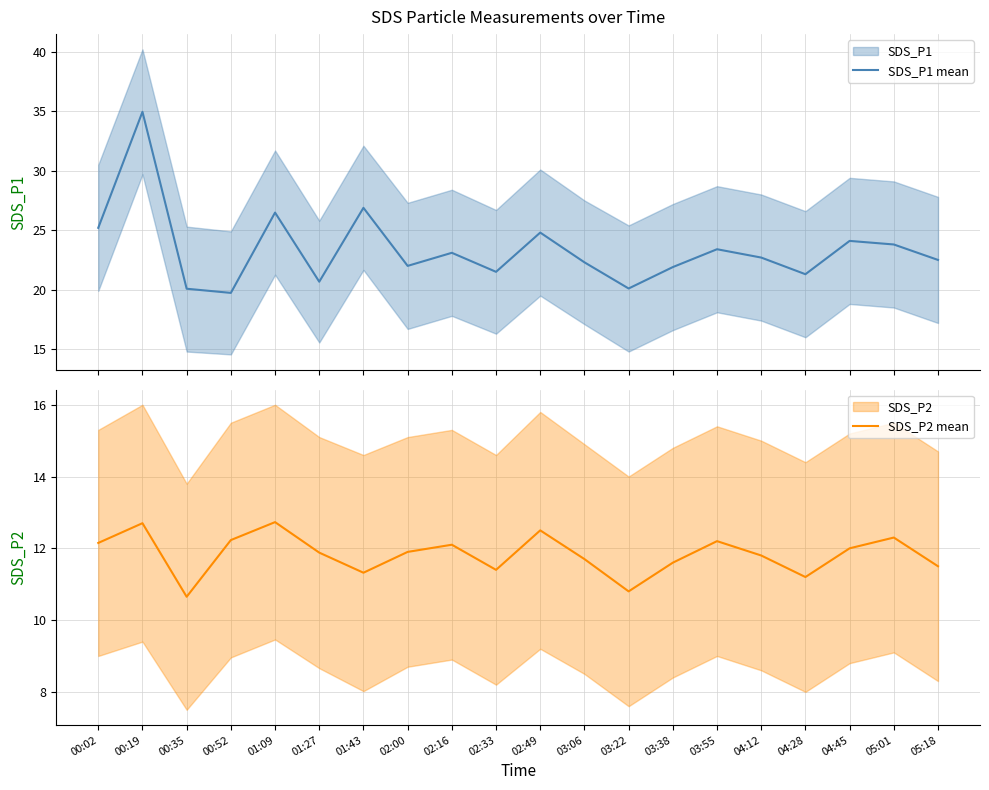

What is the sum of all SDS_P1 mean values?

467.5